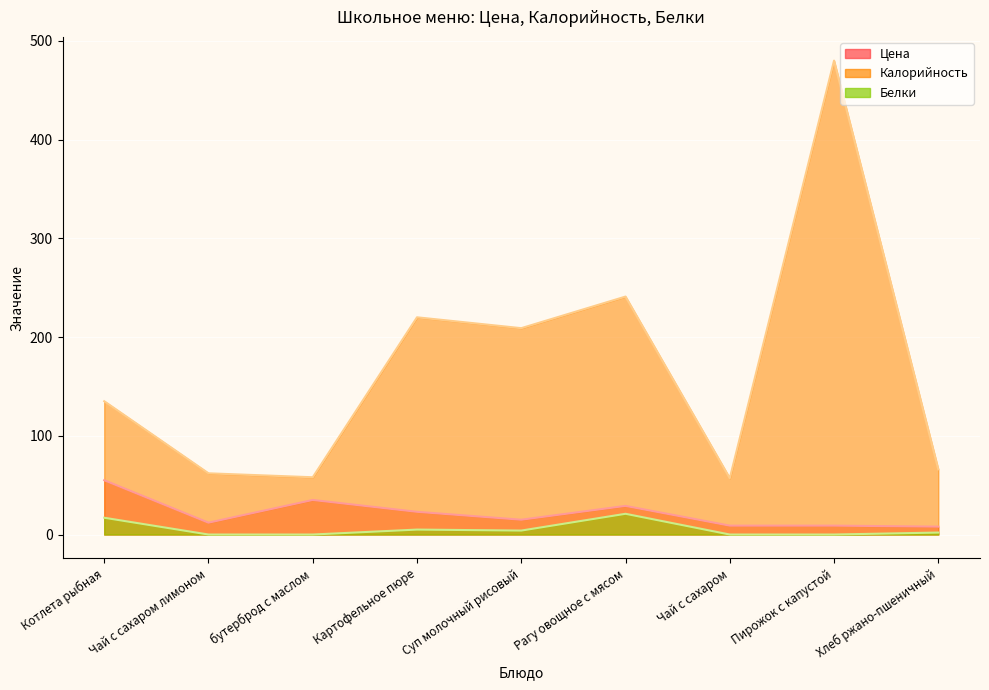

The Цена series shows 5 at Пирожок с капустой. True or false?

False